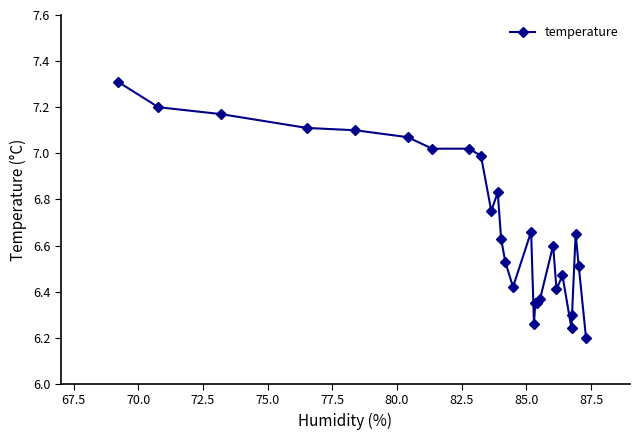

What is the difference between the maximum and minimum values?

1.1